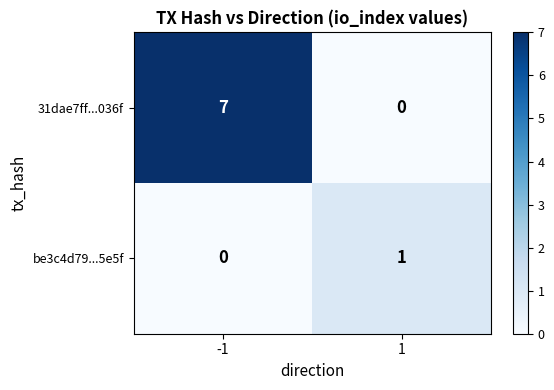

Is it true that be3c4d79...5e5f equals 1 at -1?

False